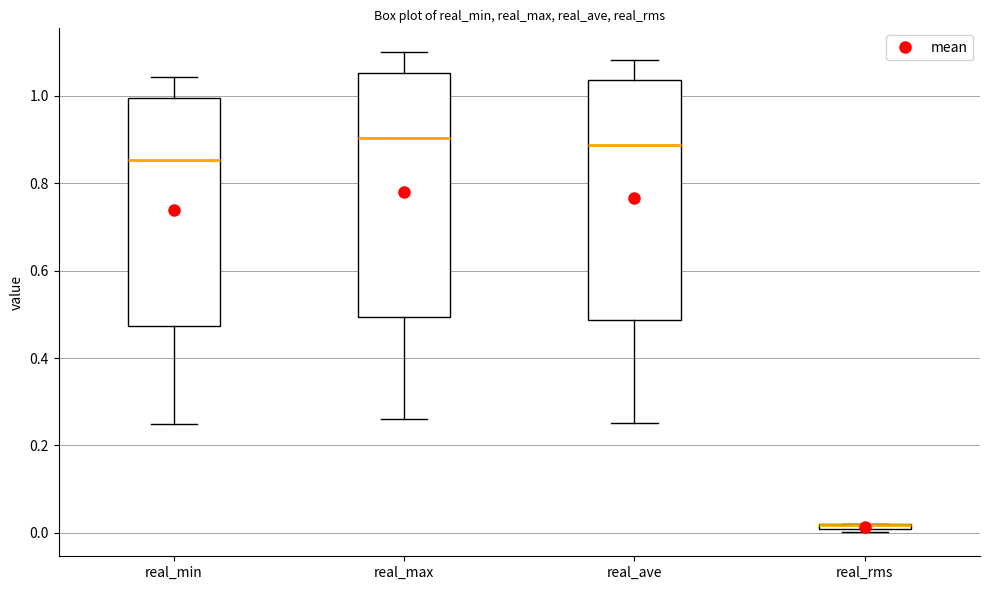

Where is the upper edge of the box for real_rms on the y-axis? The values are not printed on the chart, so give them approximately, as read against the axis.

0.02